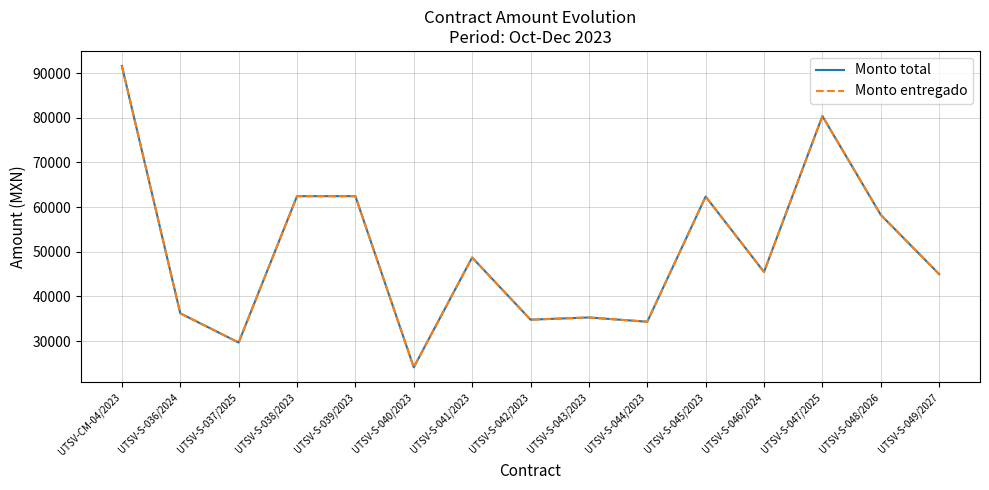

True or false: Monto entregado and Monto total cross at least once.

False